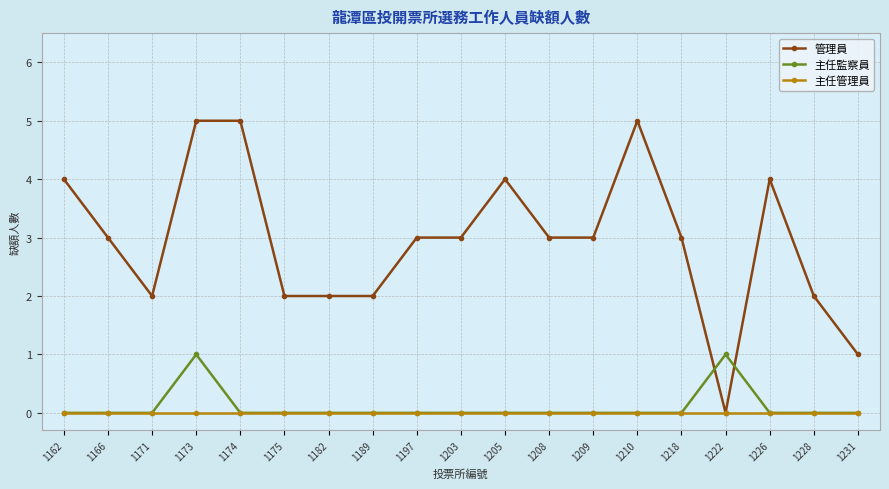

Rank the series by their maximum value, from lowest to highest.

主任管理員, 主任監察員, 管理員